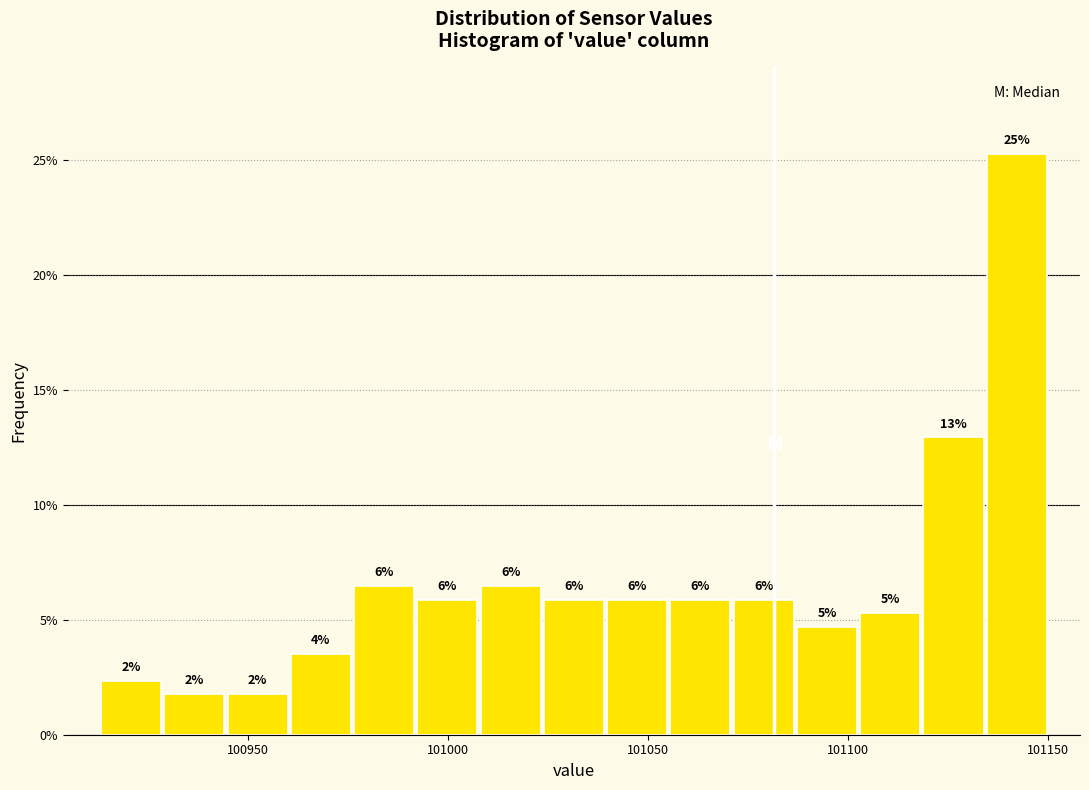

Around what value on the x-axis is the tallest bar? Give the approximate position of its centre, as read against the axis.

101140